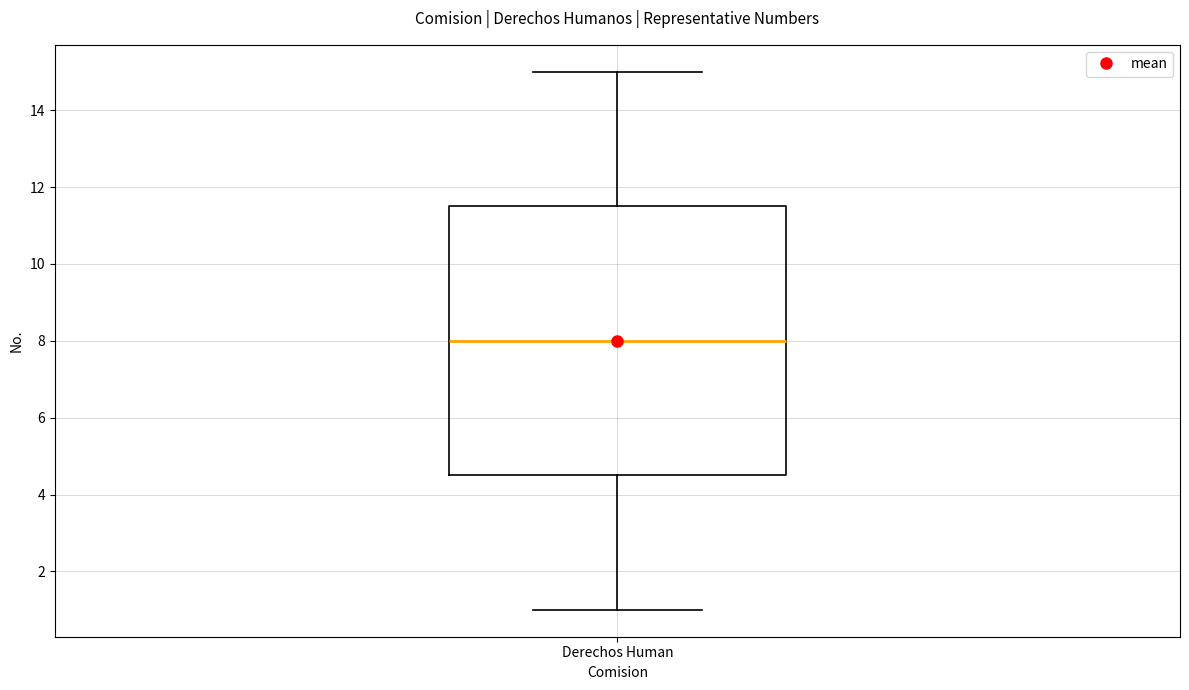

Read this box plot against the y-axis: the position of the median line, the range covered by the box, and the ends of both whiskers. The values are not printed on the chart, so give them approximately, as read against the axis.

median 8.0, box 4.6 to 11.6, whiskers 1.0 to 15.0